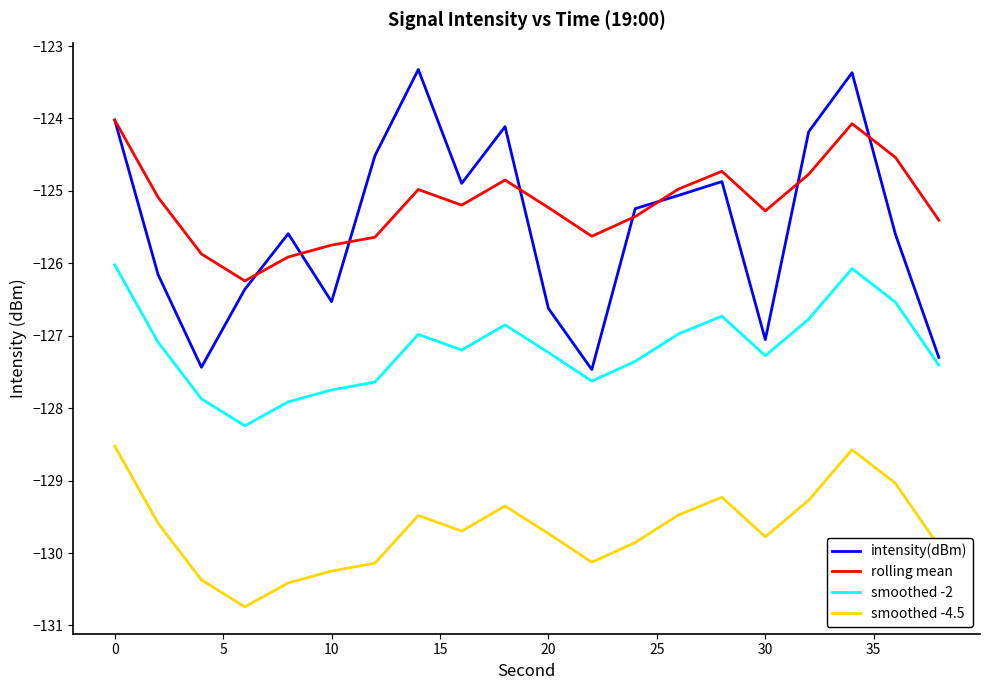

What is the minimum value for intensity(dBm)?

-127.5